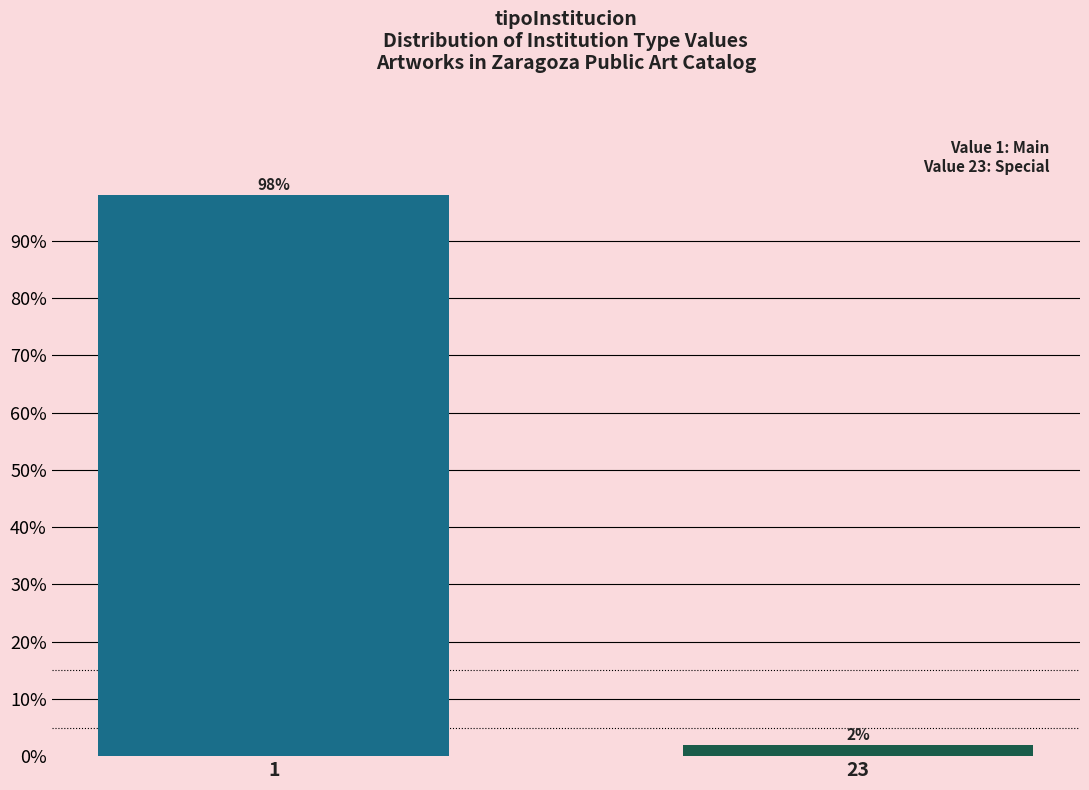

Reading left to right, list all the values displayed in this chart.

1=98	23=2